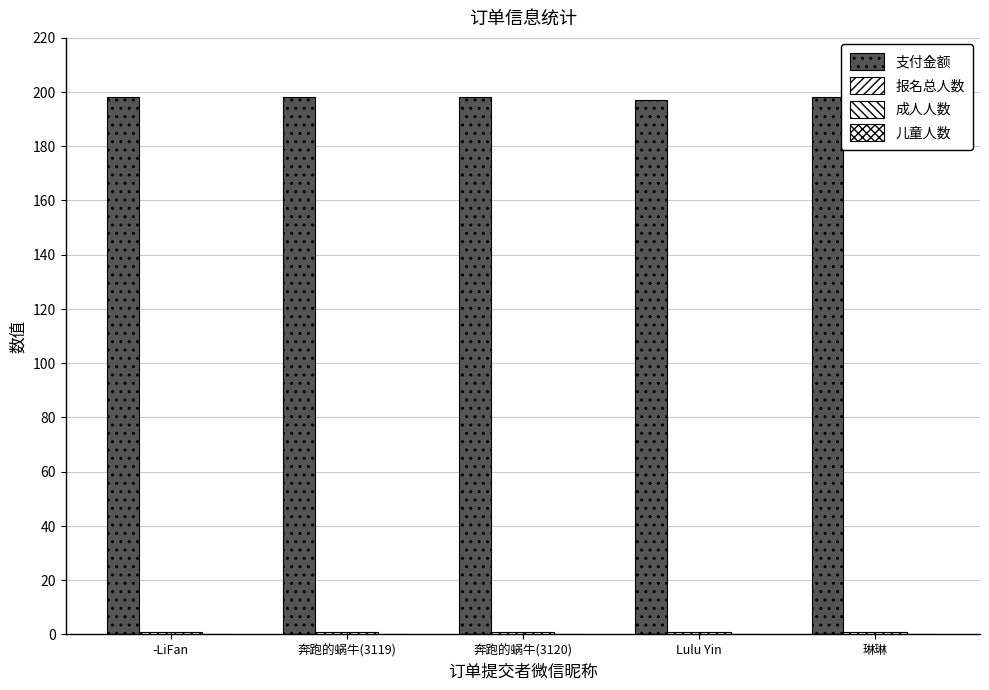

Count the 支付金额 values in the range 198 to 199.

4